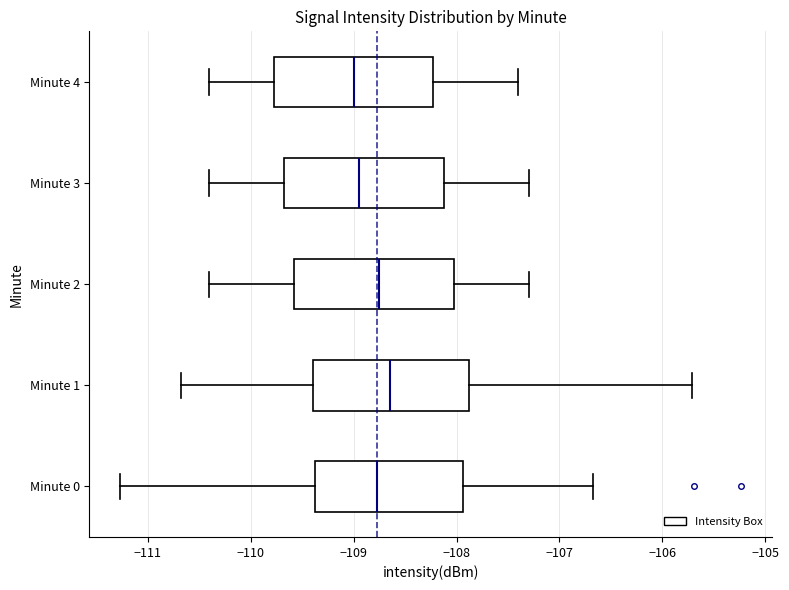

Reading bottom to top, transcribe this box plot: for each box, give where its median line is, the range the box spans, and where its two whiskers end, as read against the x-axis. The values are not printed on the chart, so give them approximately, as read against the axis.

Minute 0: median -108.8, box -109.4 to -107.9, whiskers -111.3 to -106.7
Minute 1: median -108.6, box -109.4 to -107.9, whiskers -110.7 to -105.7
Minute 2: median -108.7, box -109.6 to -108.0, whiskers -110.4 to -107.3
Minute 3: median -108.9, box -109.7 to -108.1, whiskers -110.4 to -107.3
Minute 4: median -109.0, box -109.8 to -108.2, whiskers -110.4 to -107.4